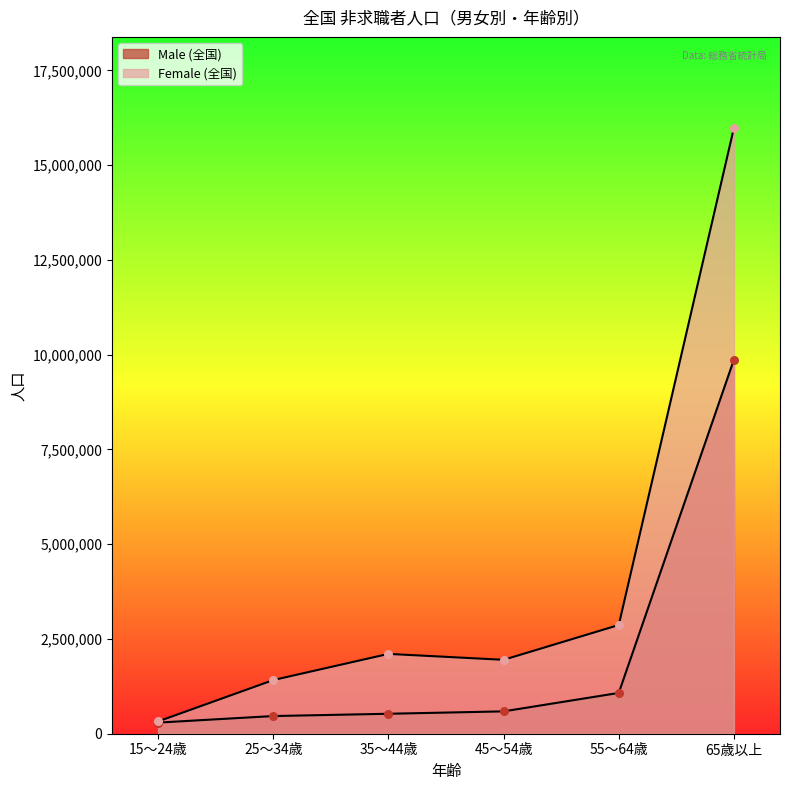

Which series has the largest Y range (max minus min)?

Female (全国)